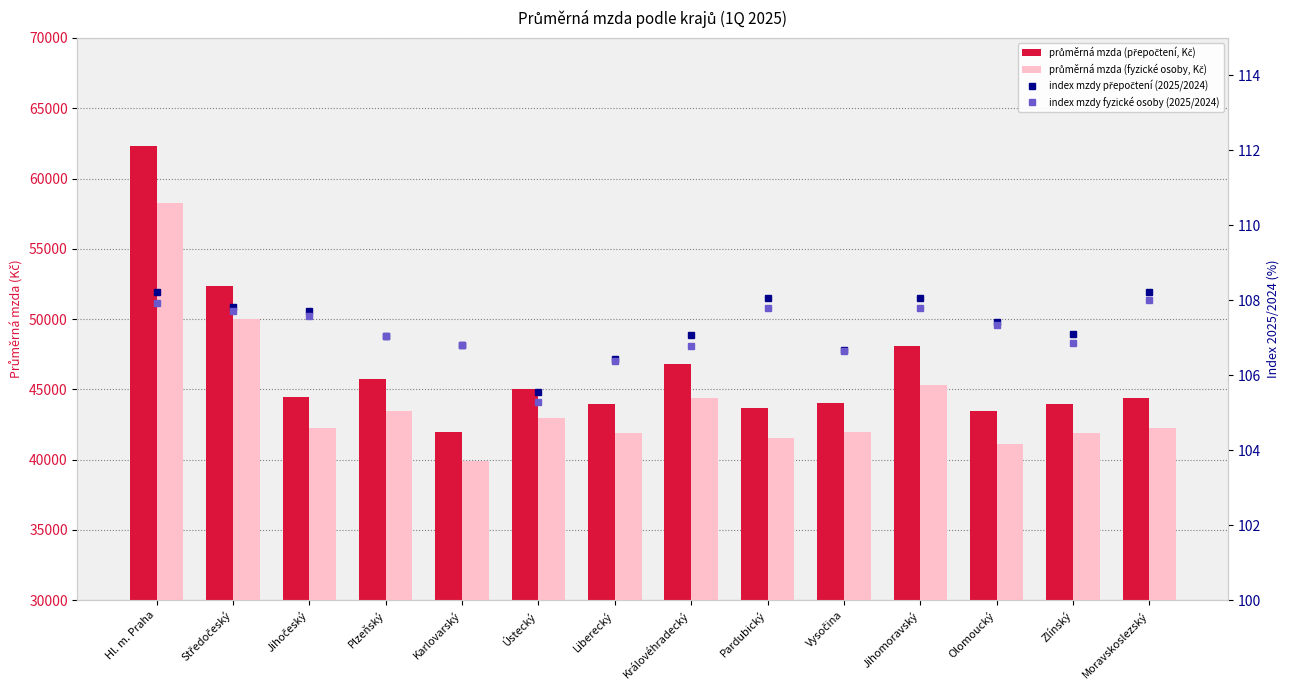

At which label is průměrná mzda (přepočtení, Kč) closest to 52125?

Středočeský